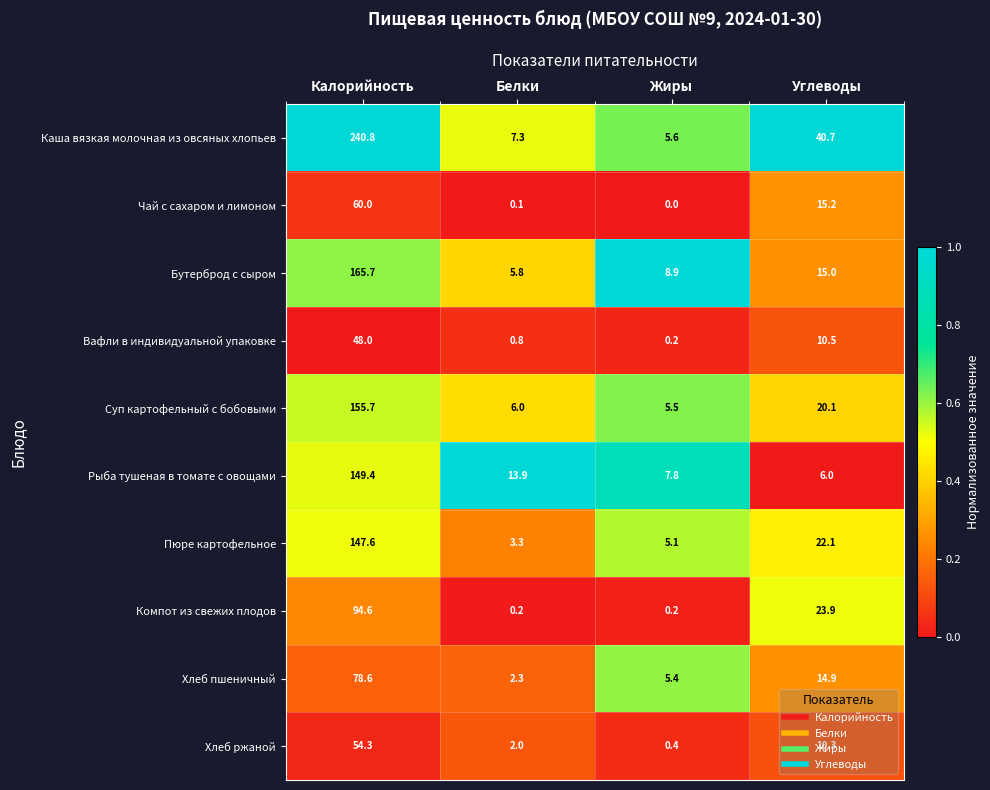

Where does the Каша вязкая молочная из овсяных хлопьев series first go above 40?

Калорийность